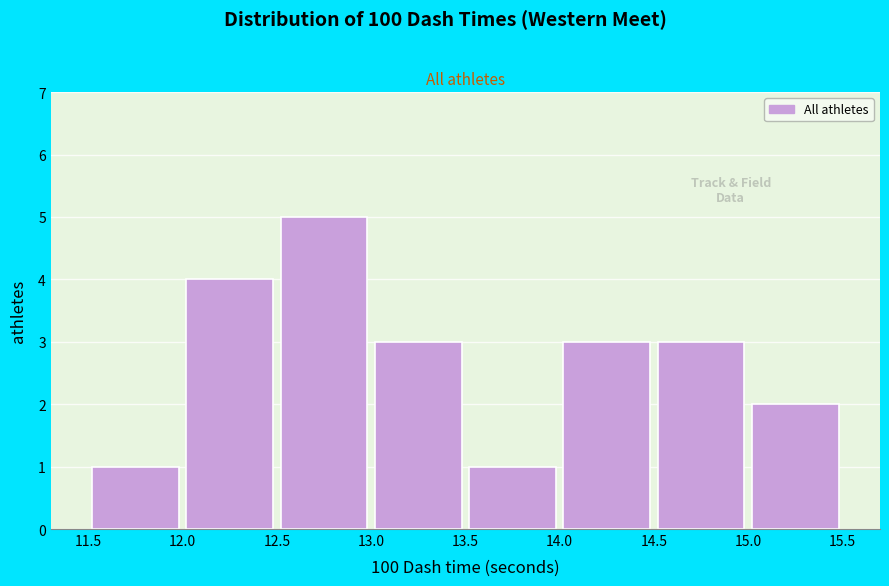

Over which range of the x-axis is the bar tallest?

12.5 to 13.0